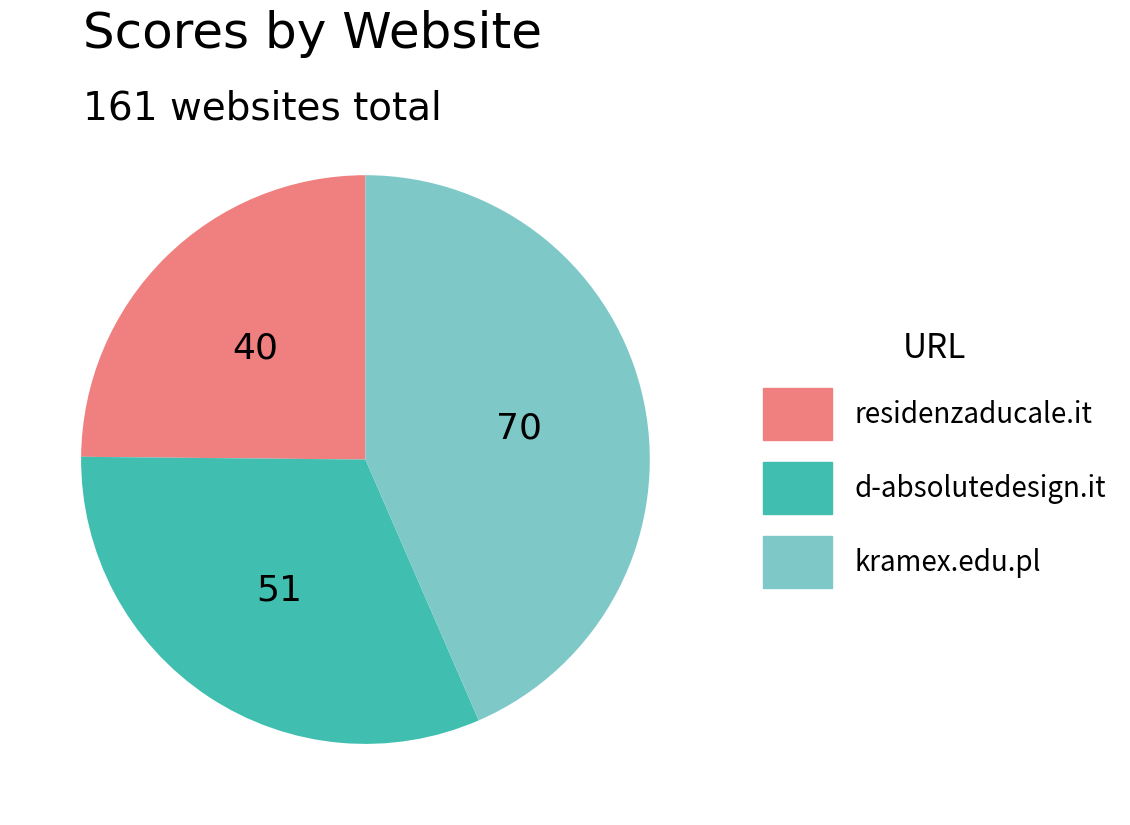

Is it true that kramex.edu.pl is 34% of the pie?

False